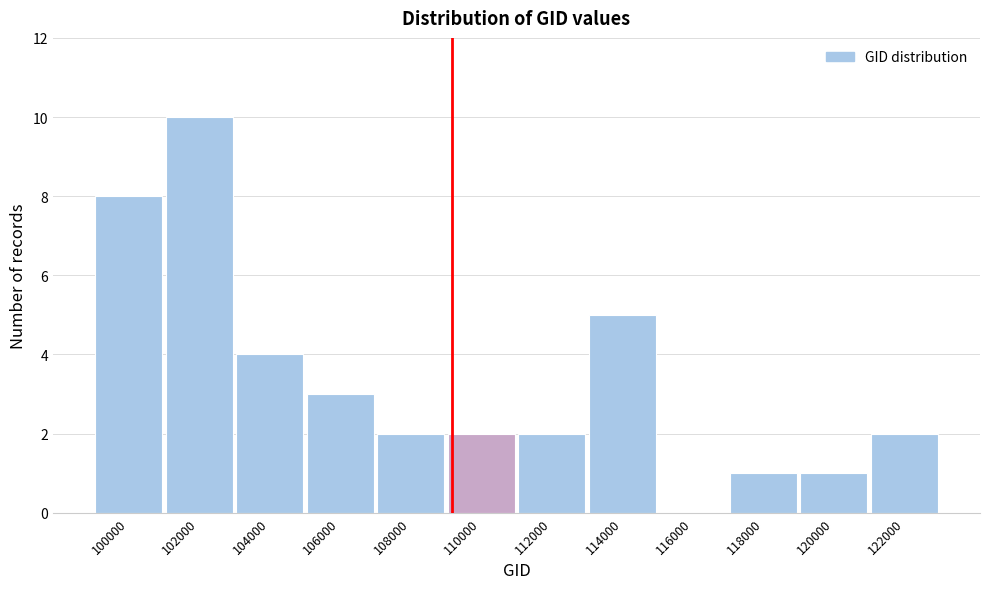

Reading left to right, what are all the values shown in this chart?

100000=8	102000=10	104000=4	106000=3	108000=2	110000=2	112000=2	114000=5	116000=0	118000=1	120000=1	122000=2